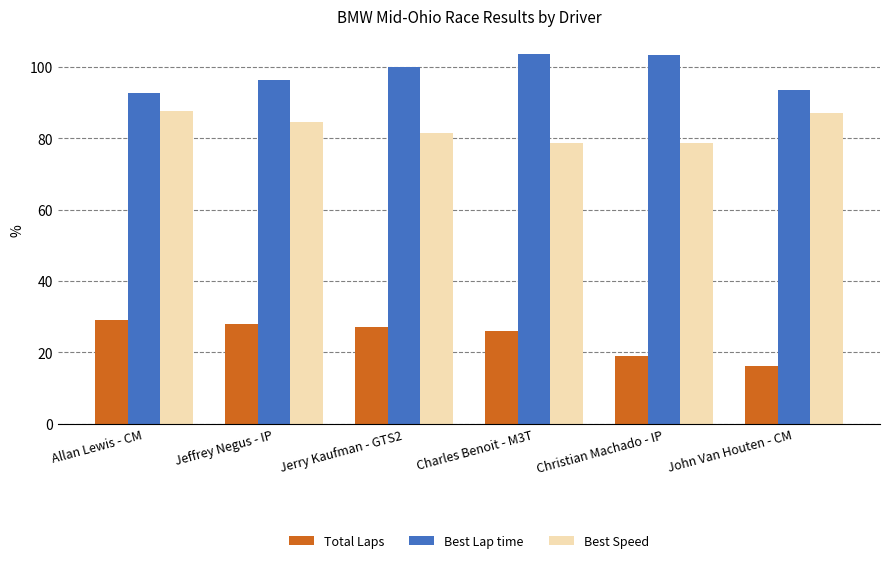

Rank the series by their average value, from lowest to highest.

Total Laps, Best Speed, Best Lap time